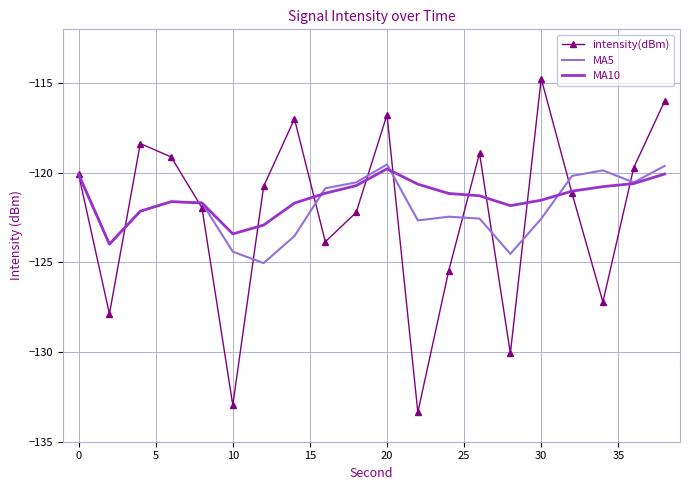

What is the smallest value displayed?

-133.4